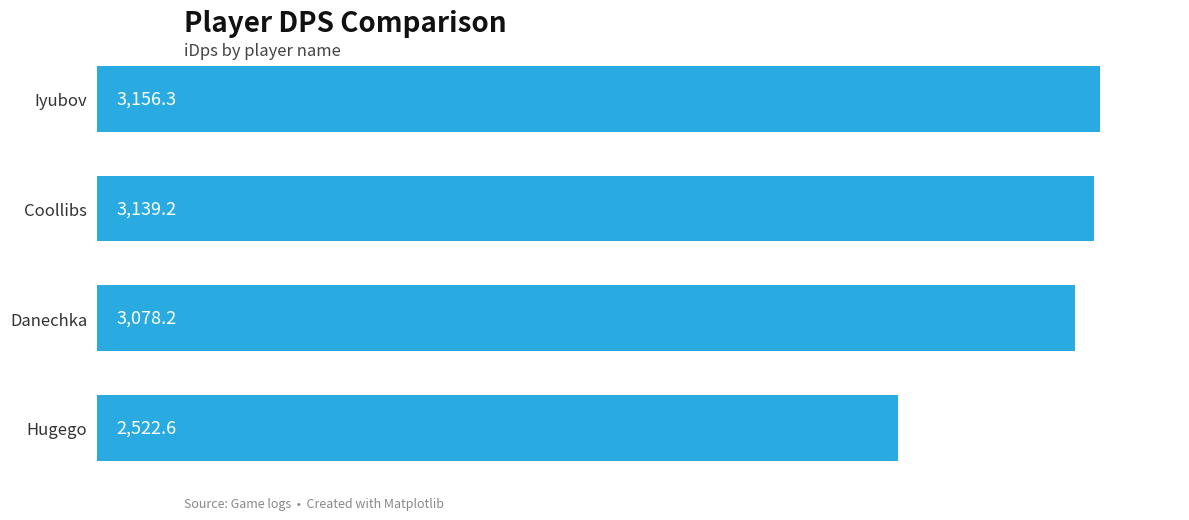

Approximately how many times larger is the value at Danechka compared to Iyubov?

1.0